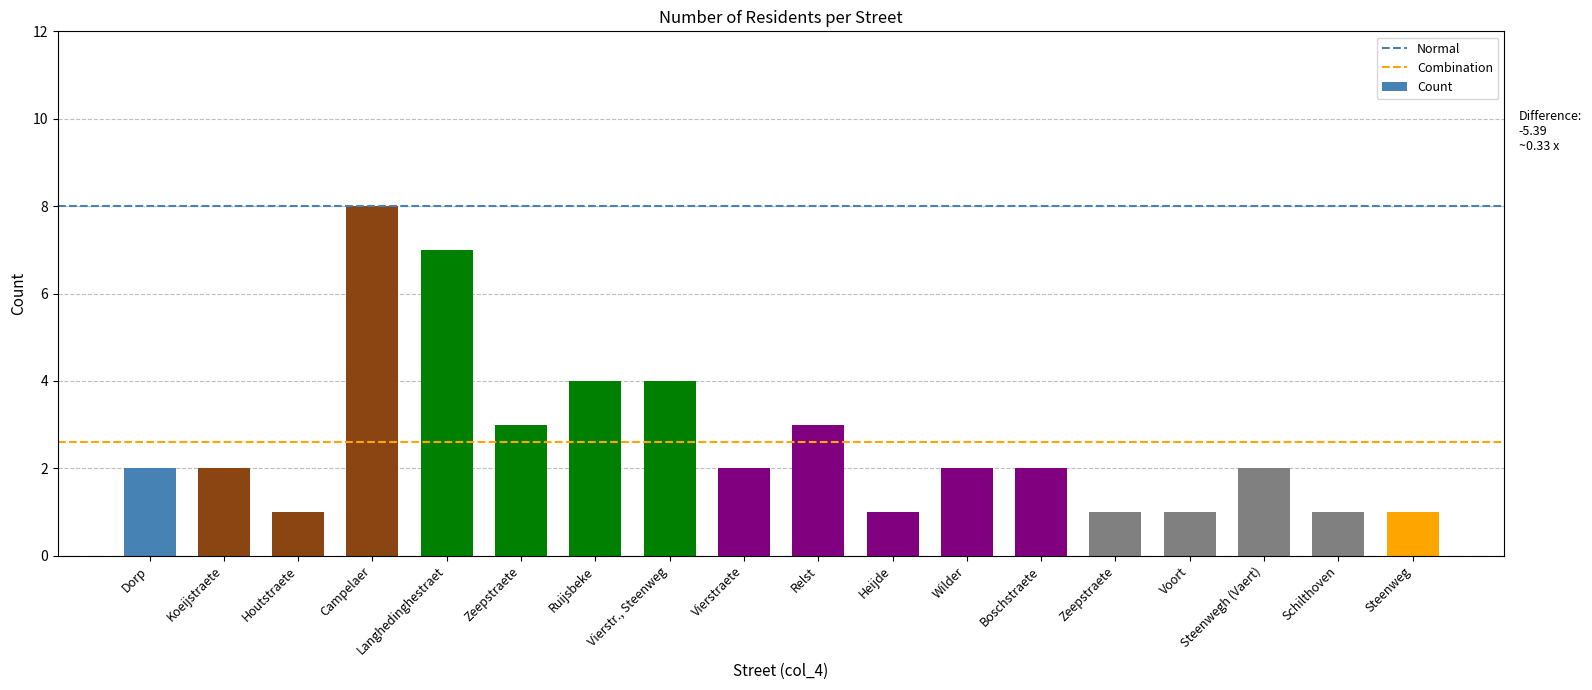

How many distinct data groups are displayed?

1